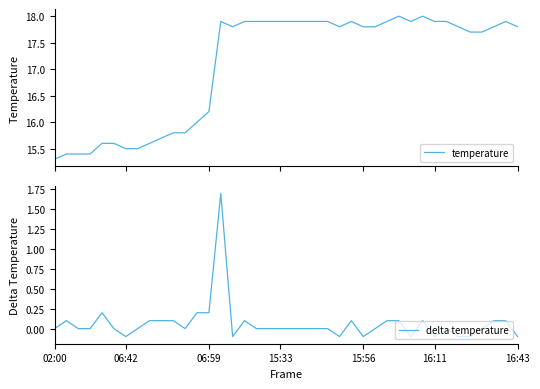

What are all the series names shown in the legend?

temperature, delta temperature